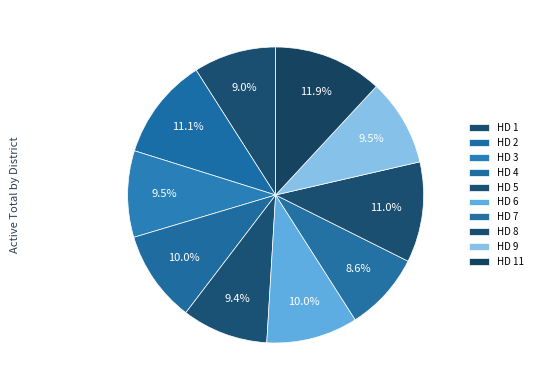

What percentage is the HD 2 slice, to the nearest percent?

11%